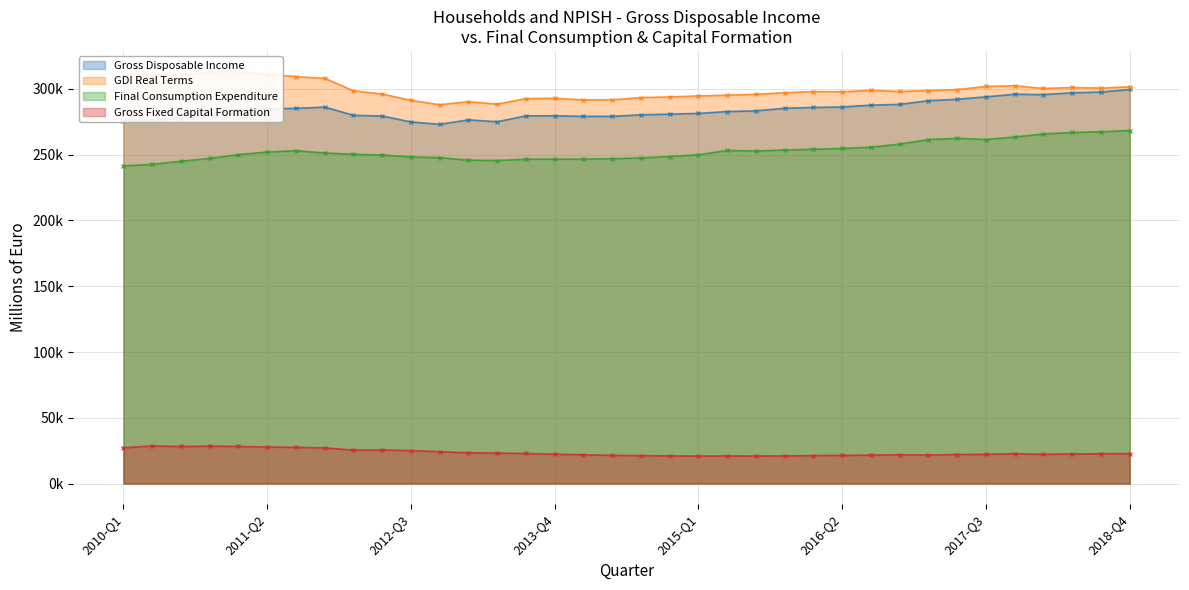

What are all the series names shown in the legend?

Gross Disposable Income, GDI Real Terms, Final Consumption Expenditure, Gross Fixed Capital Formation